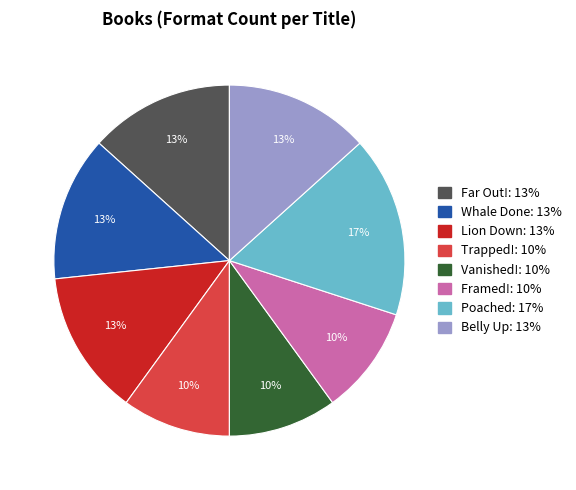

To the nearest percent, what is the difference between the Whale Done and Trapped! slice percentages?

3%